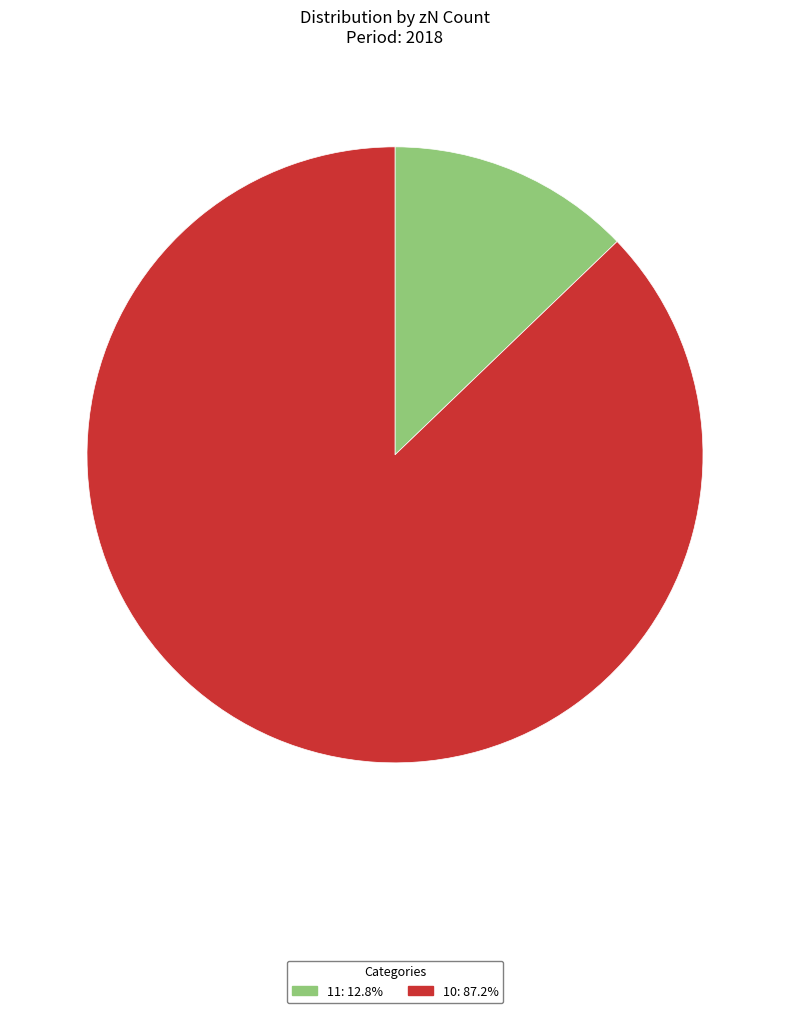

Does 10 account for over 50% of the chart?

Yes